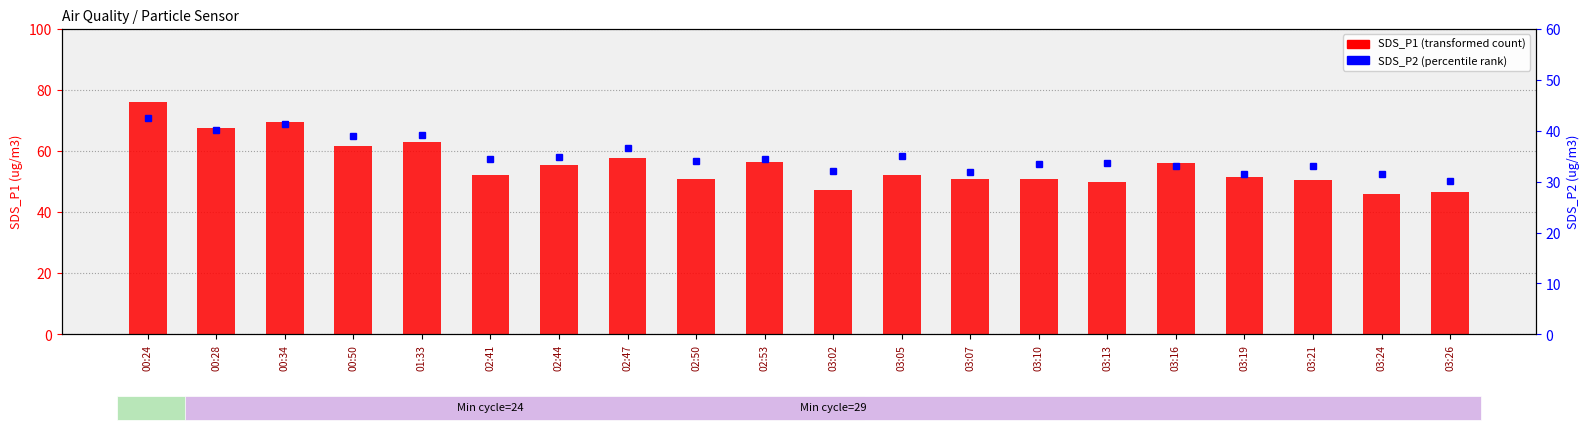

Reading right to left, what are all the values shown in this chart?

SDS_P1: 03:26=46.6	03:24=45.8	03:21=50.4	03:19=51.5	03:16=56.0	03:13=49.9	03:10=50.9	03:07=50.9	03:05=52.1	03:02=47.1	02:53=56.3	02:50=51.0	02:47=57.9	02:44=55.5	02:41=52.1	01:33=63.0	00:50=61.6	00:34=69.6	00:28=67.6	00:24=75.9
SDS_P2: 03:26=30.2	03:24=31.4	03:21=33.0	03:19=31.5	03:16=33.0	03:13=33.6	03:10=33.4	03:07=31.9	03:05=35.1	03:02=32.1	02:53=34.5	02:50=34.0	02:47=36.7	02:44=34.9	02:41=34.4	01:33=39.2	00:50=38.9	00:34=41.4	00:28=40.2	00:24=42.4